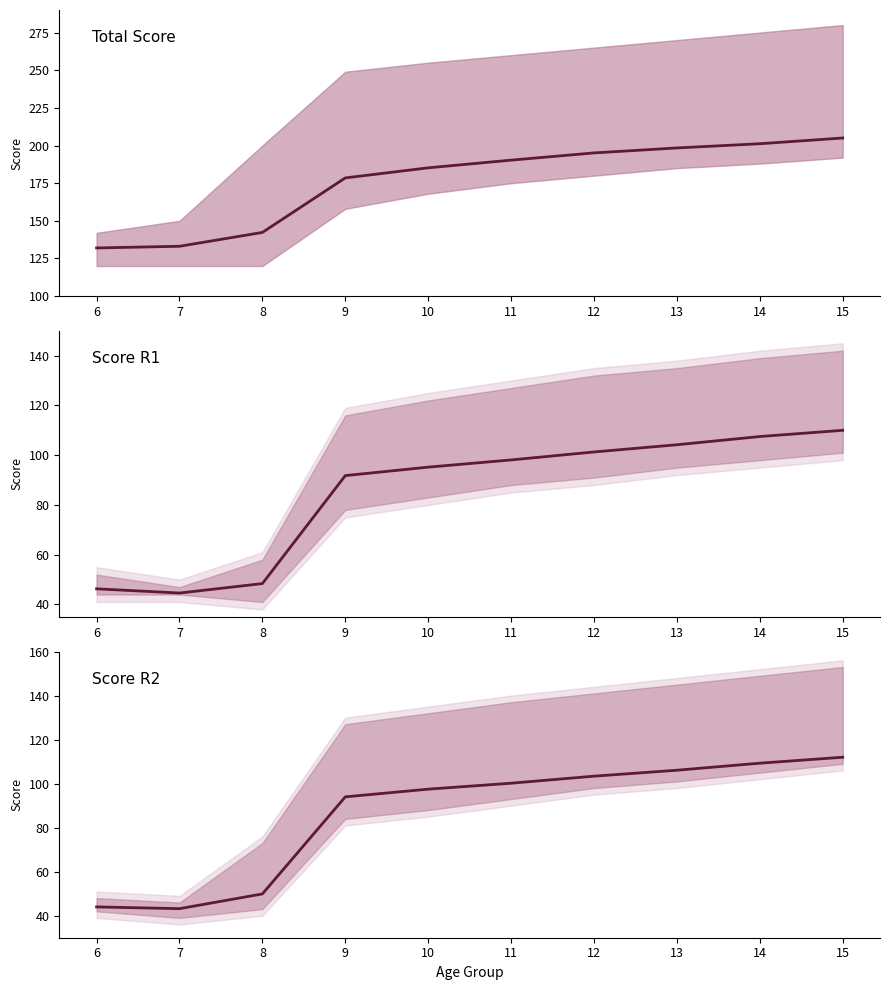

How many values in the Score R1 series exceed 98?

5